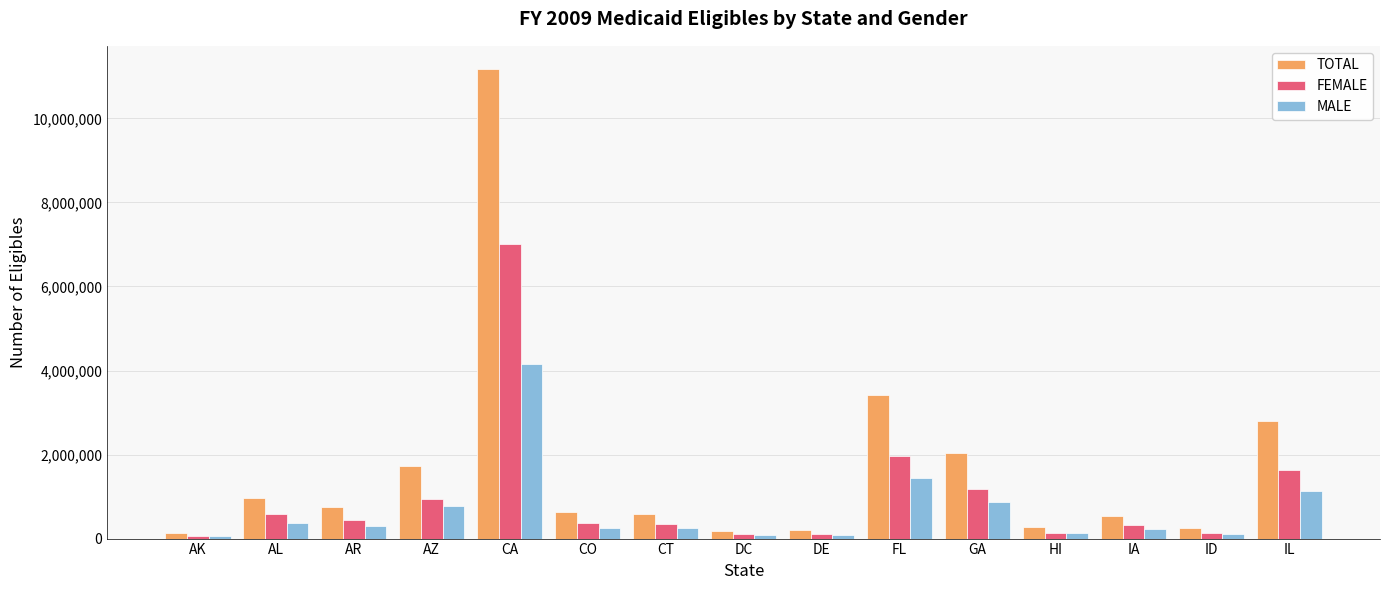

Which category has the highest value in the MALE series?

CA